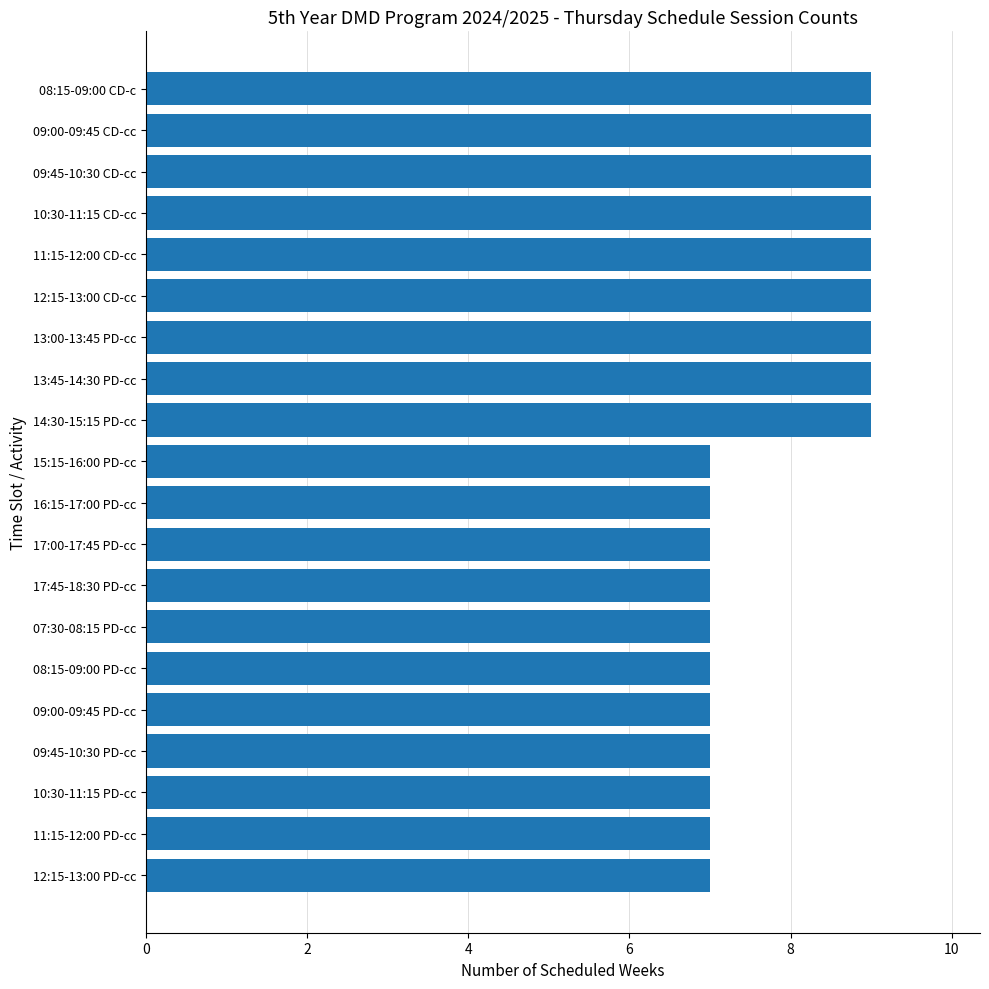

Is it true that the value at 09:00-09:45 PD-cc is 7?

True